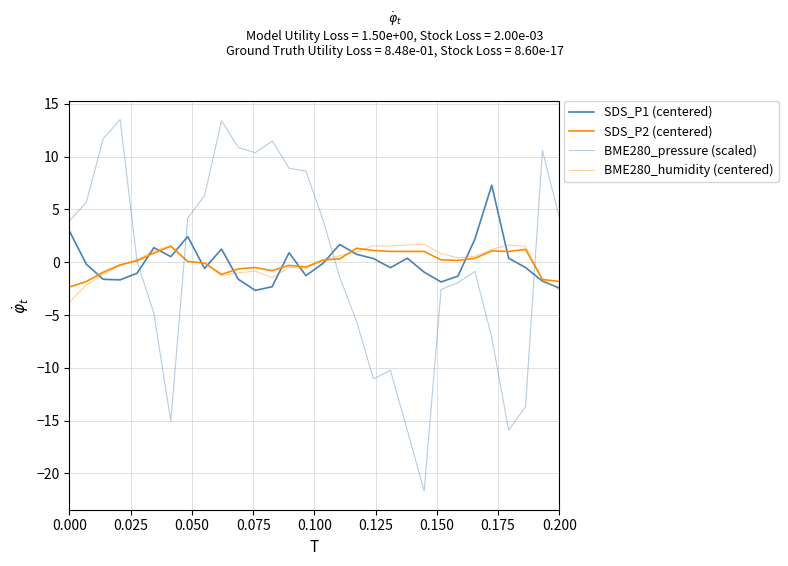

How many lines are shown in the chart?

4